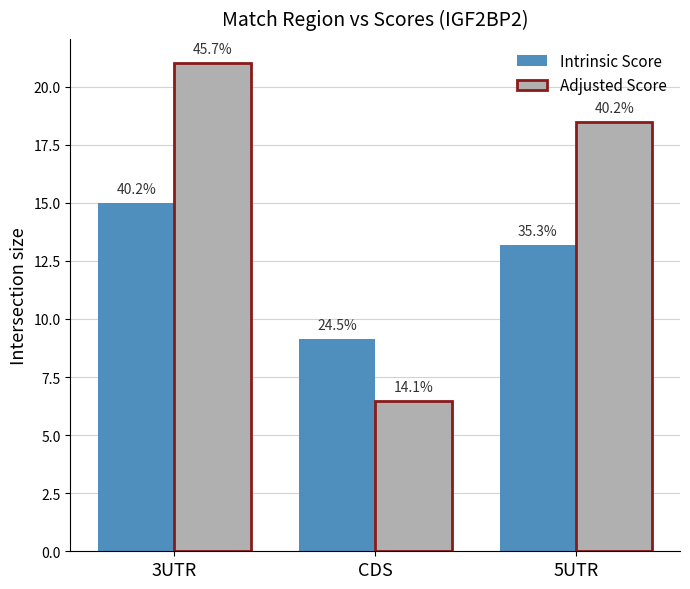

Reading left to right, list all the values displayed in this chart.

Intrinsic Score: 3UTR=15.0	CDS=9.2	5UTR=13.2
Adjusted Score: 3UTR=21.0	CDS=6.5	5UTR=18.5